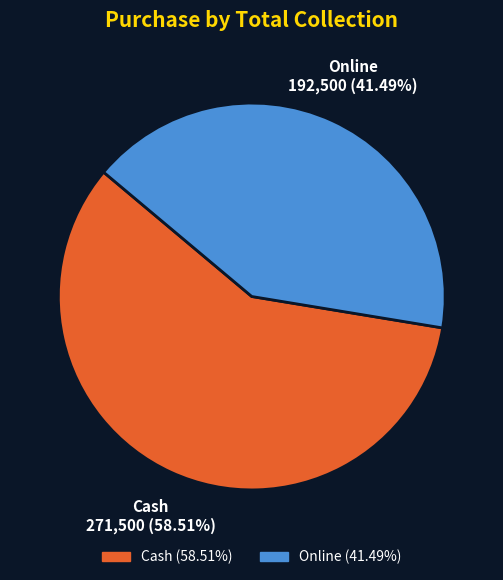

To the nearest percent, what portion does Cash represent?

59%